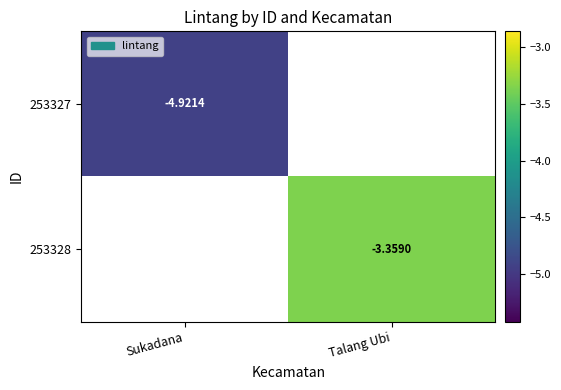

True or false: 253328 has a value of -3.4 at Talang Ubi.

True